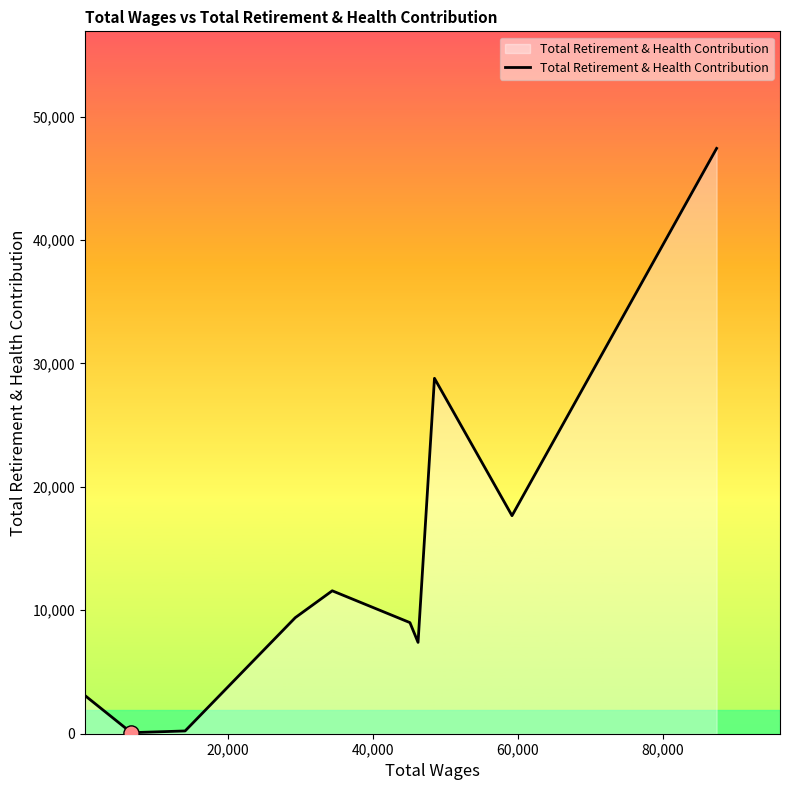

What is the greatest value displayed?

47419